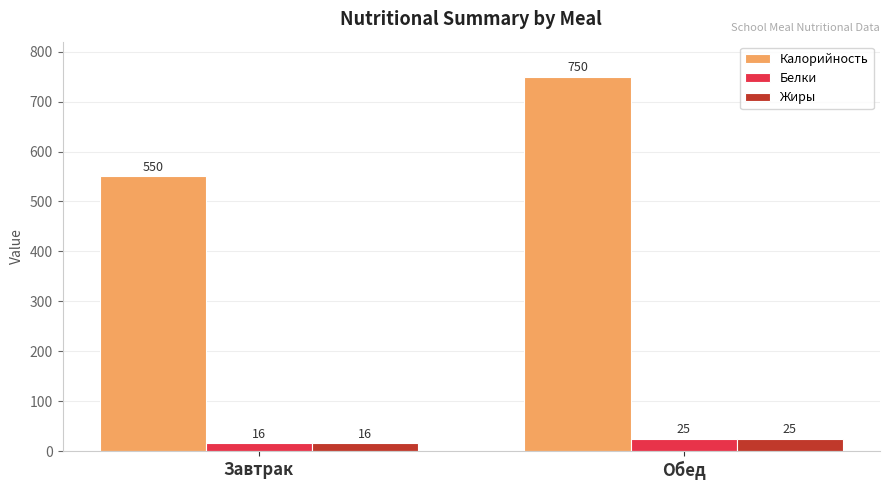

What position from the right is Обед?

1